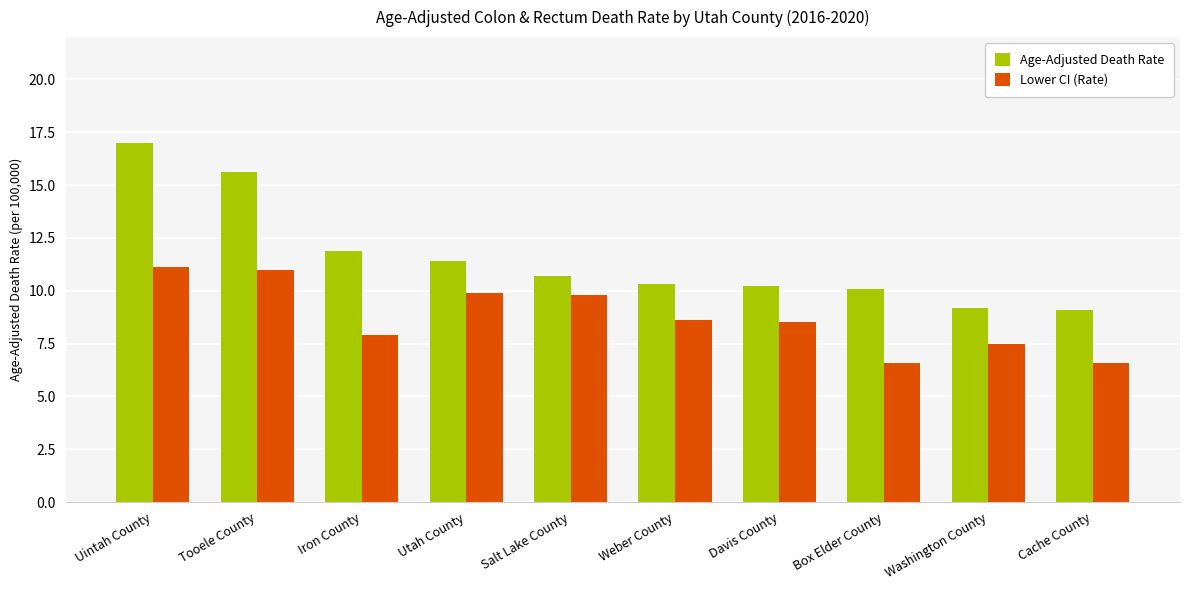

How many data points in Lower CI (Rate) are above 8?

6